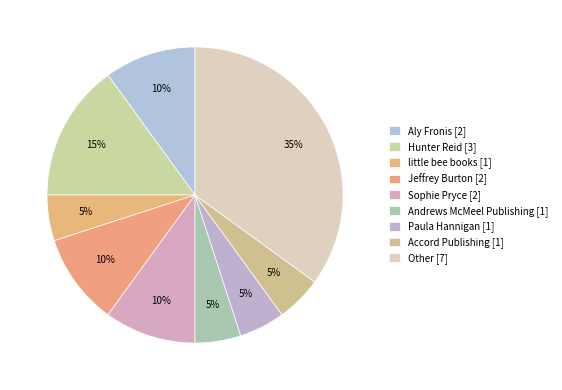

How many slices are in this pie chart?

9